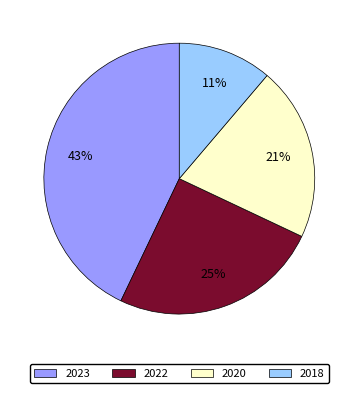

To the nearest percent, what is the difference between the largest and smallest slice percentages?

32%